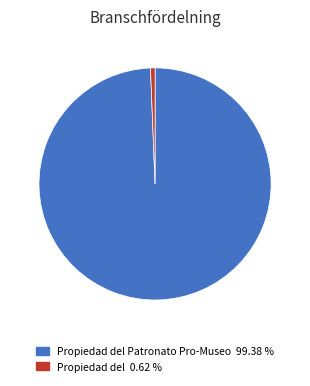

Combined, do Propiedad del Patronato Pro-Museo 99.38 % and Propiedad del 0.62 % account for over 50%?

Yes